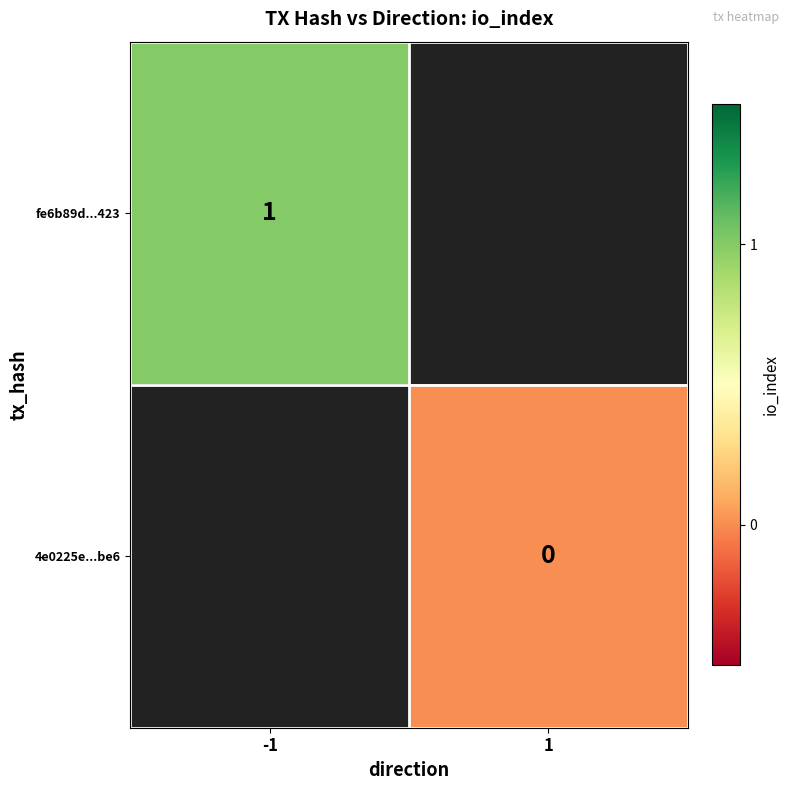

The fe6b89d...423 series shows 2 at -1. True or false?

False